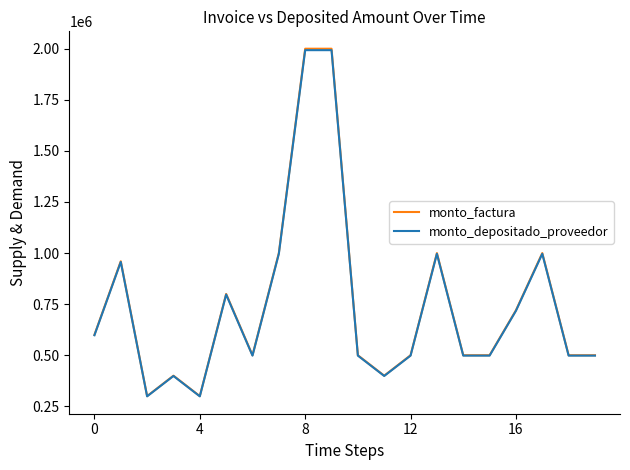

What is the greatest value displayed?

2000000